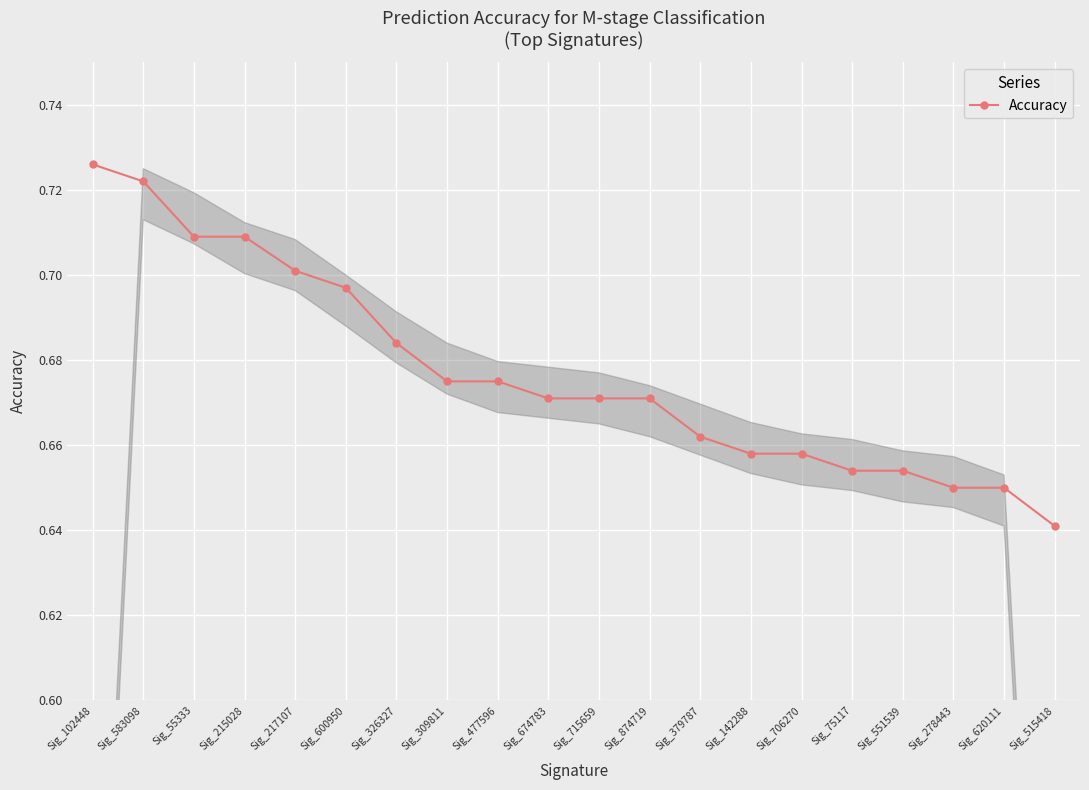

What position from the left is Sig_102448?

1